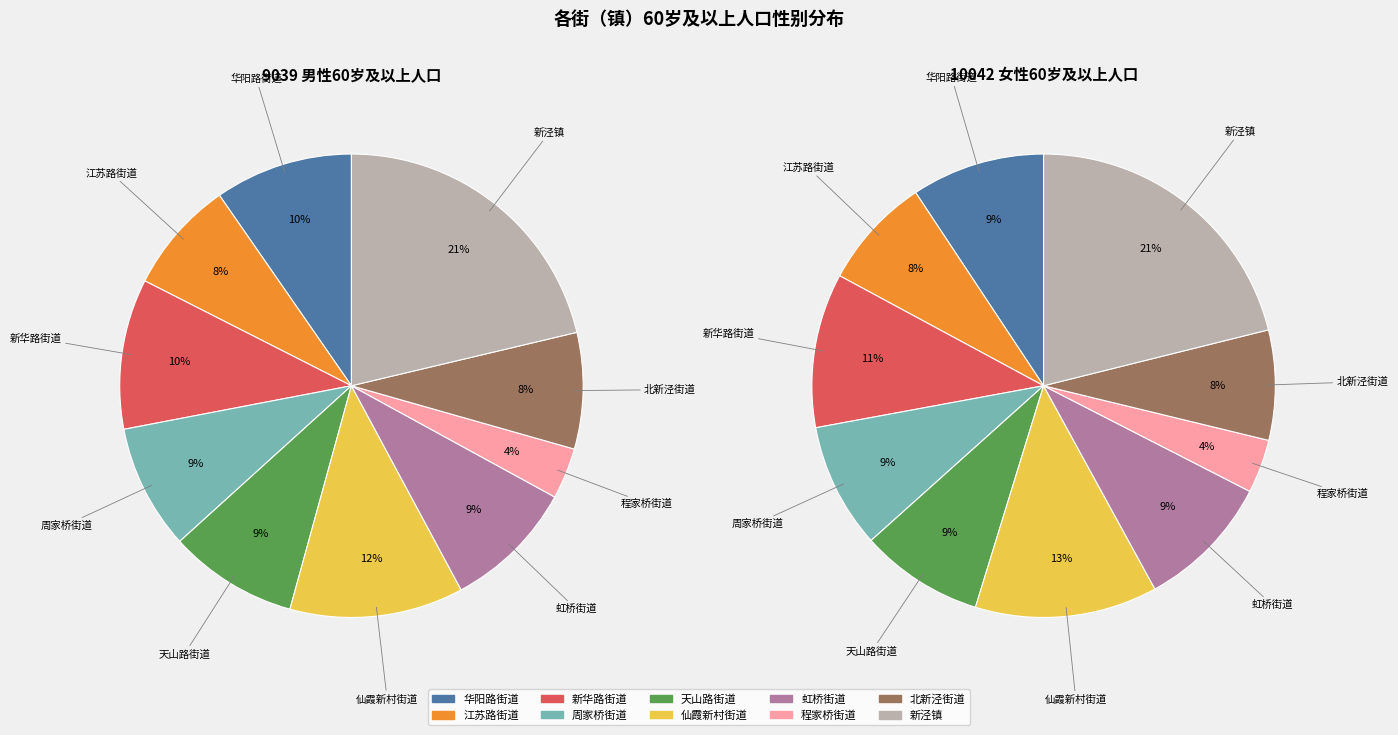

How many slices are in this pie chart?

10